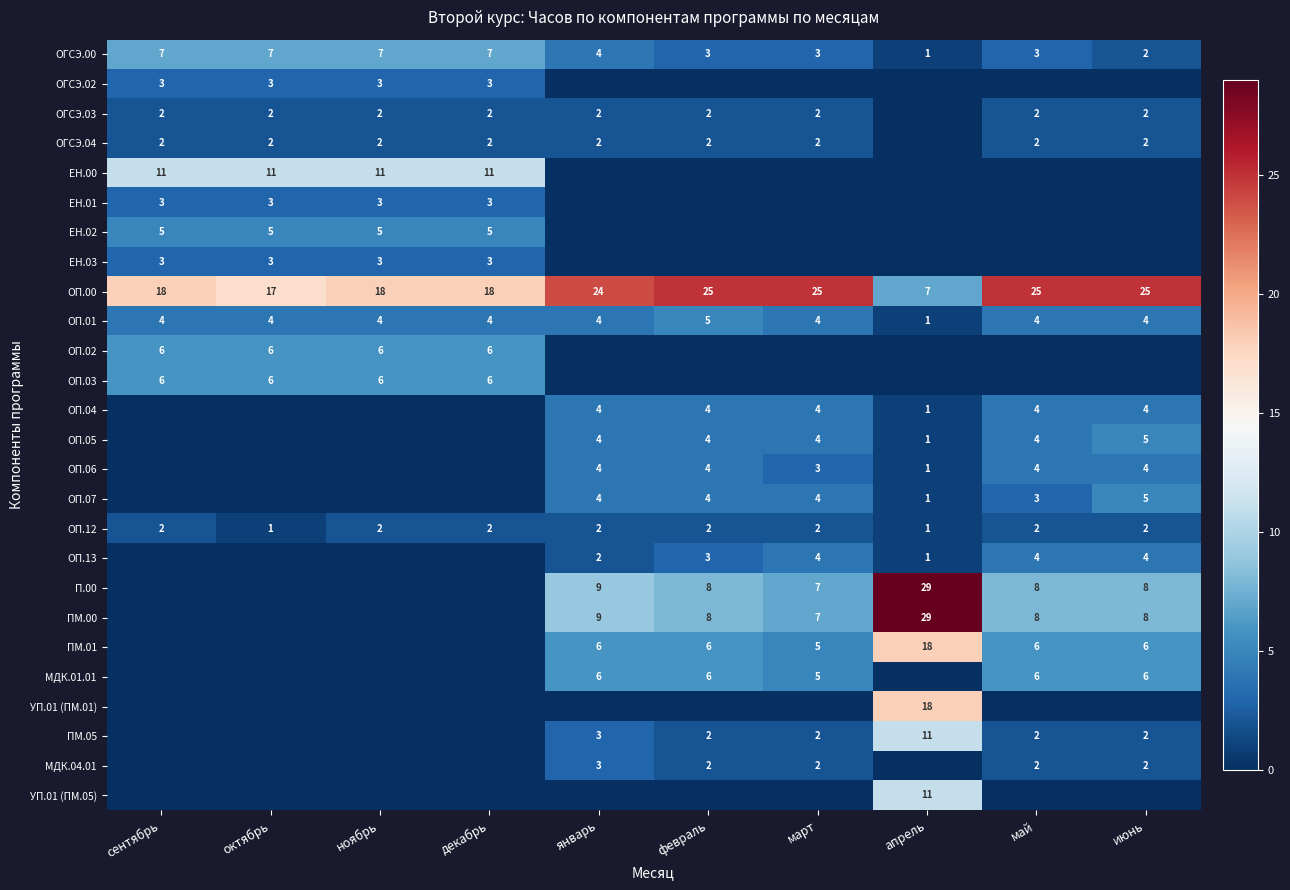

At which label is ОП.00 closest to 16?

октябрь